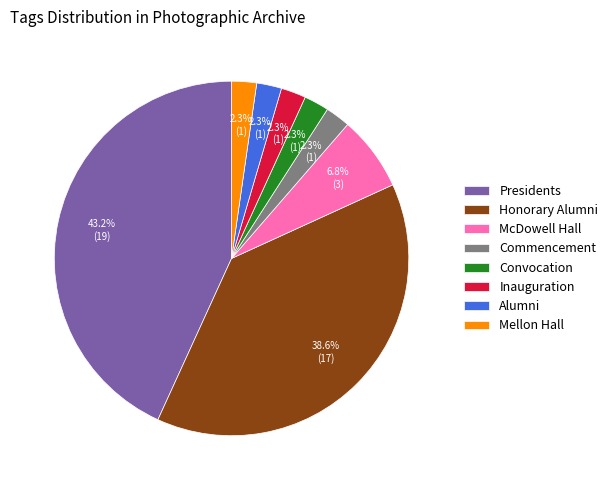

The Honorary Alumni slice represents 39% of the pie. True or false?

True